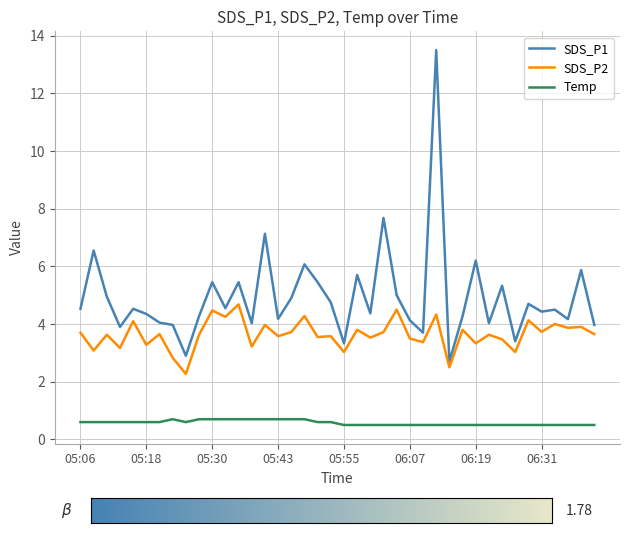

What is the lowest value of the SDS_P2 series?

2.3